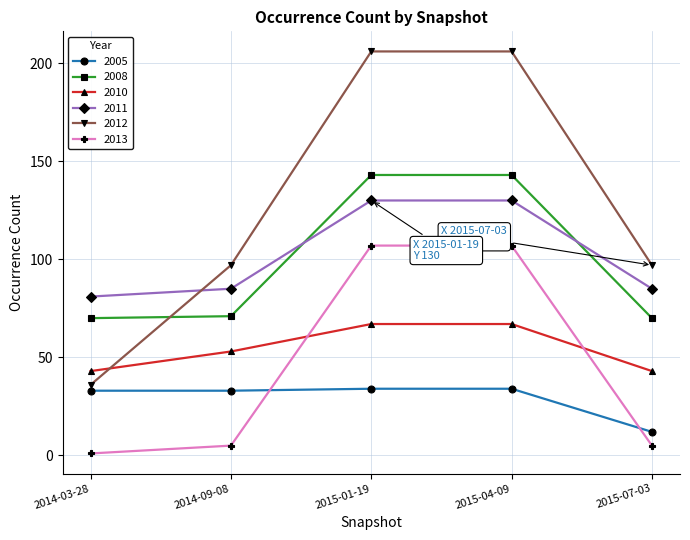

Which series has the largest range (max minus min)?

2012